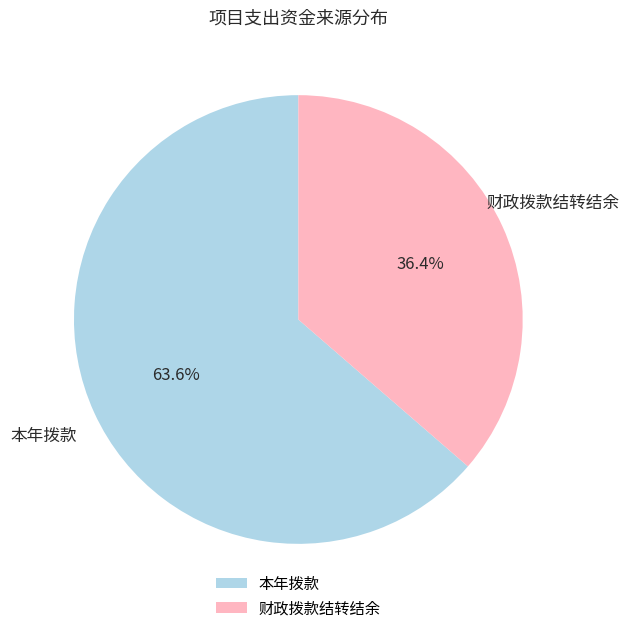

True or false: 财政拨款结转结余 accounts for 36% of the total.

True